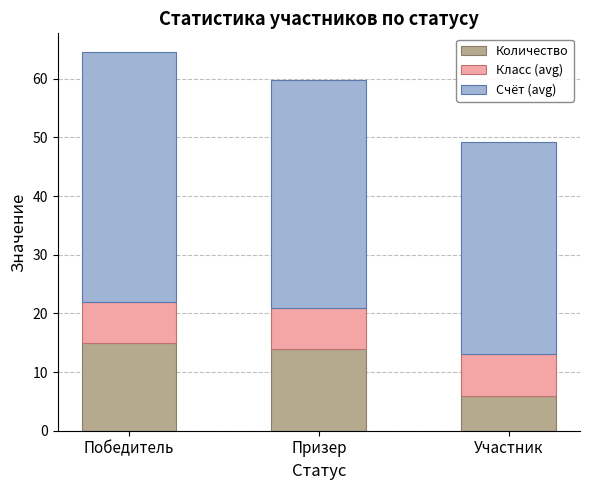

What is the difference between the Количество values at Участник and Победитель?

9.0